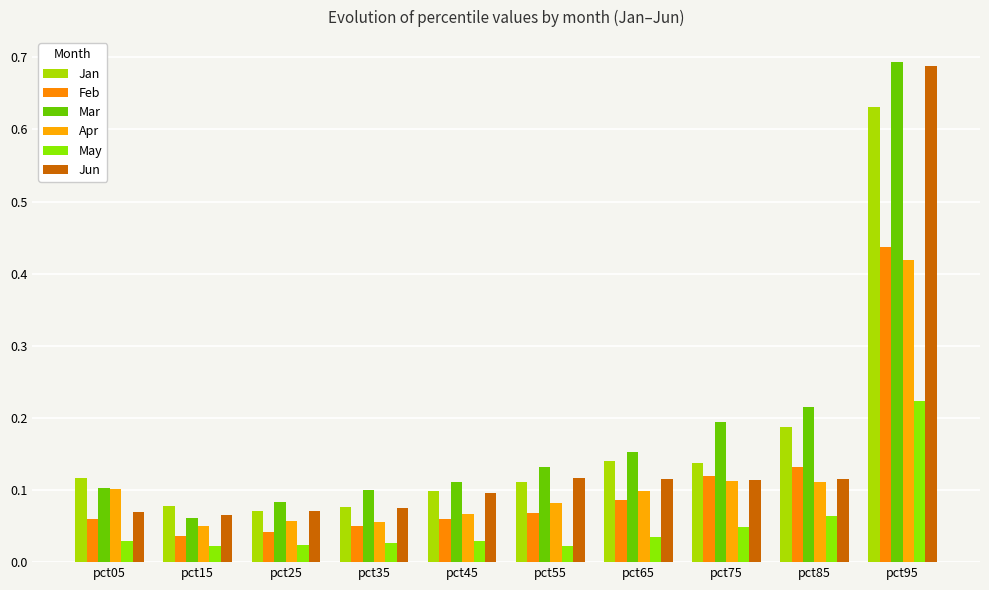

What is the highest value of the Jan series?

0.6